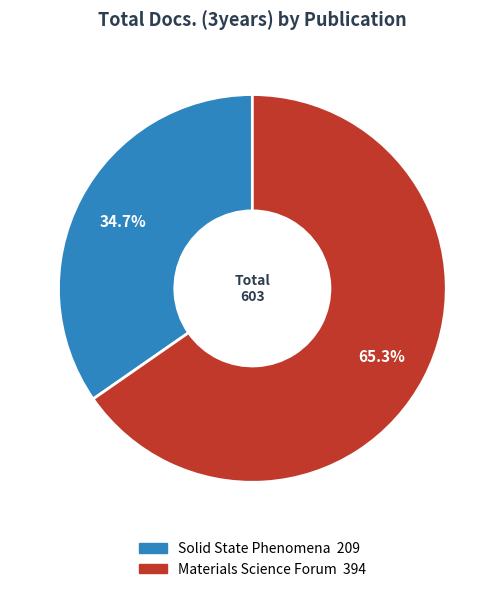

Is Materials Science Forum the majority of the pie?

Yes